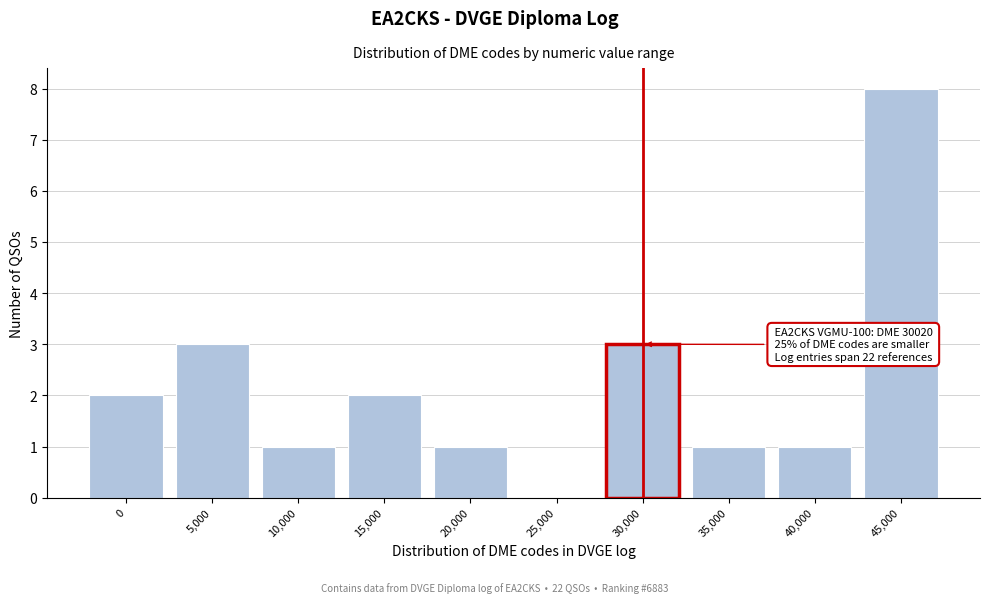

Reading left to right, what are all the values shown in this chart?

0=2	5,000=3	10,000=1	15,000=2	20,000=1	25,000=0	30,000=3	35,000=1	40,000=1	45,000=8